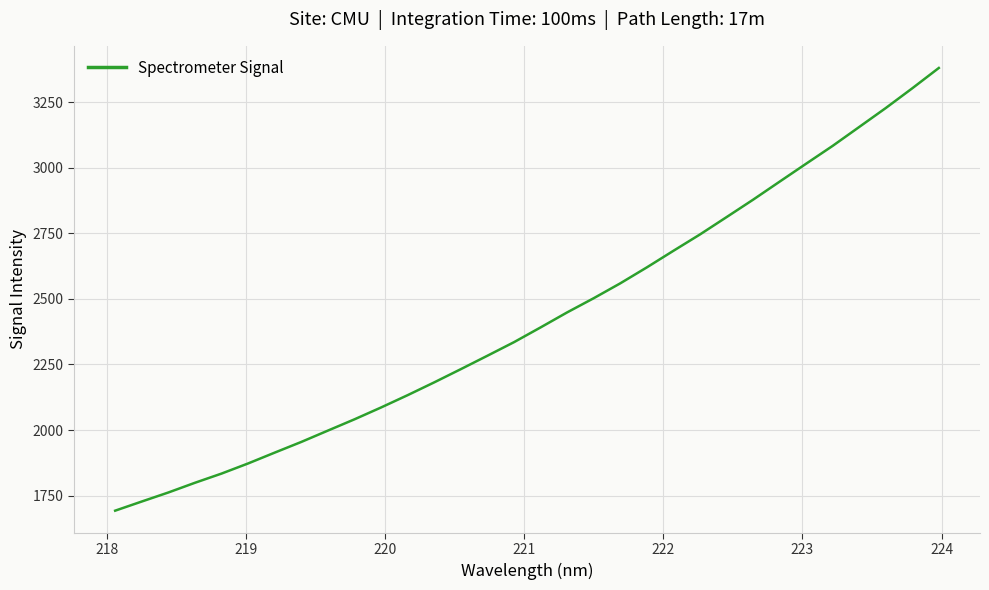

What is the maximum value shown in the chart?

3380.1